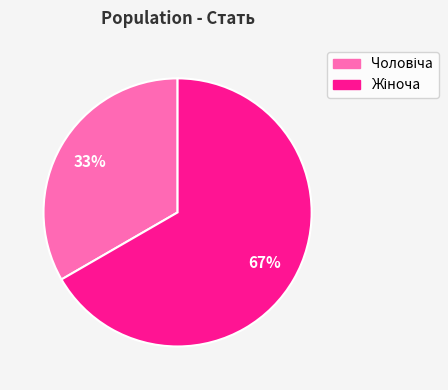

Is there any slice that represents more than half of the pie?

Yes